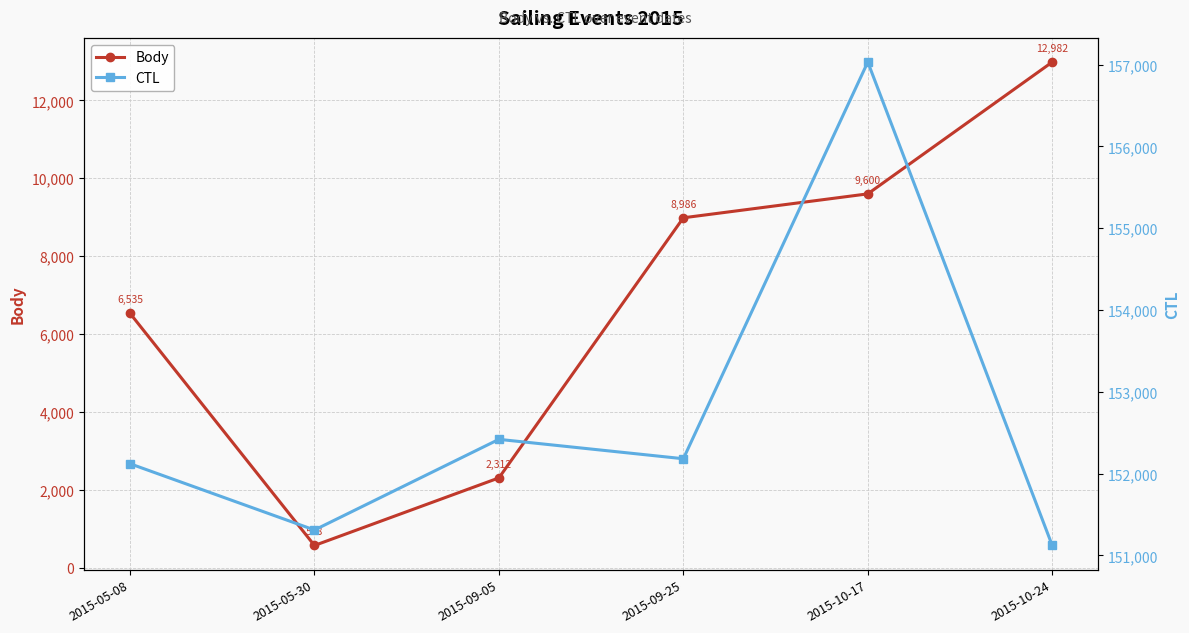

List the series in order of their peak value, lowest first.

Body, CTL